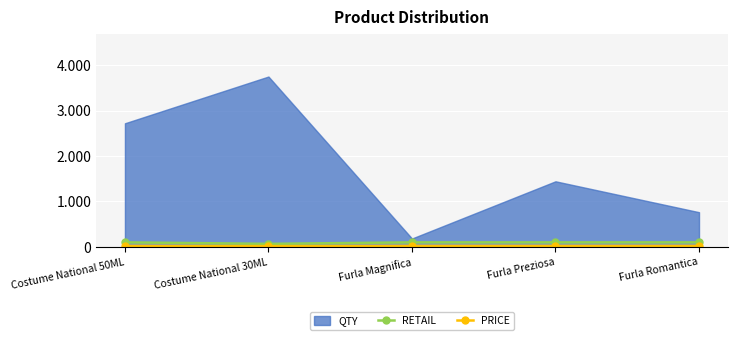

Where is the first local minimum for PRICE?

Costume National 30ML